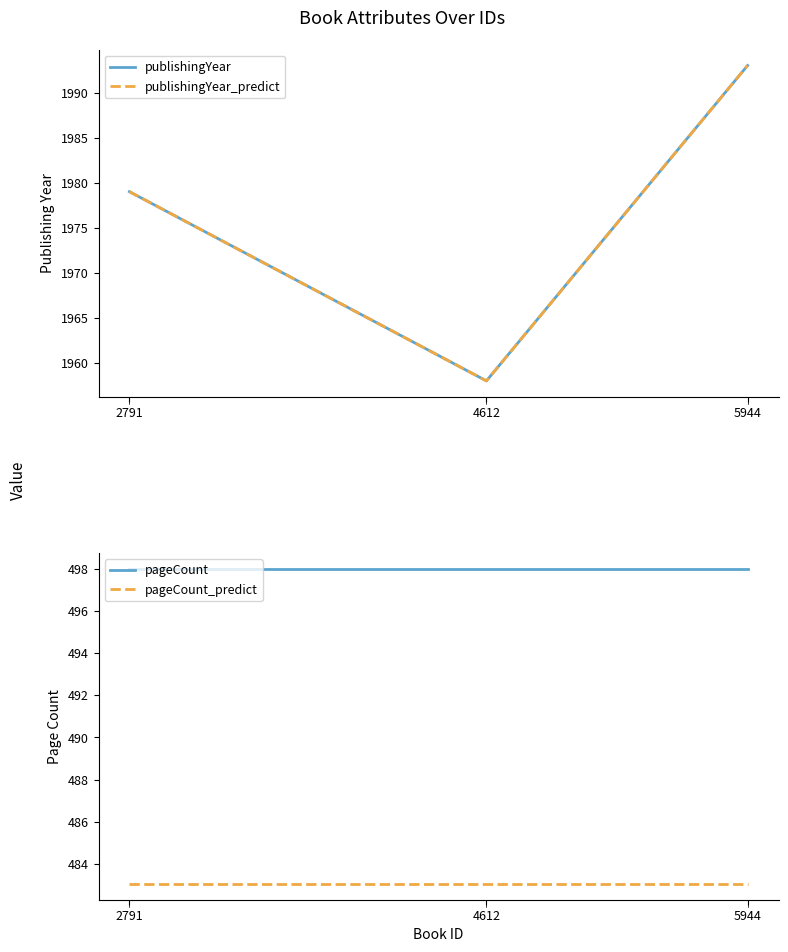

What is the value of the pageCount point at the 2nd from the left?

498.0